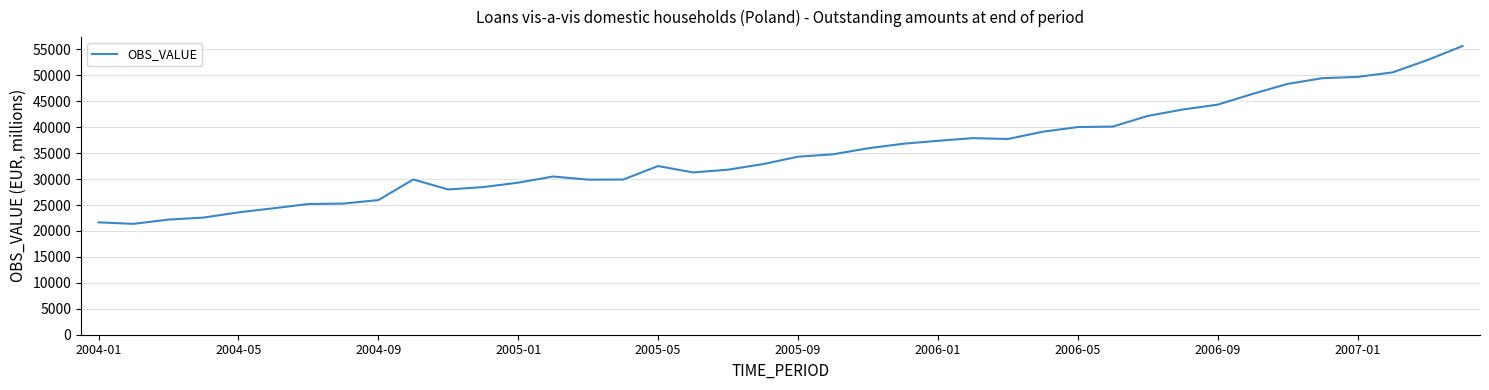

Does the chart have visible grid lines?

Yes